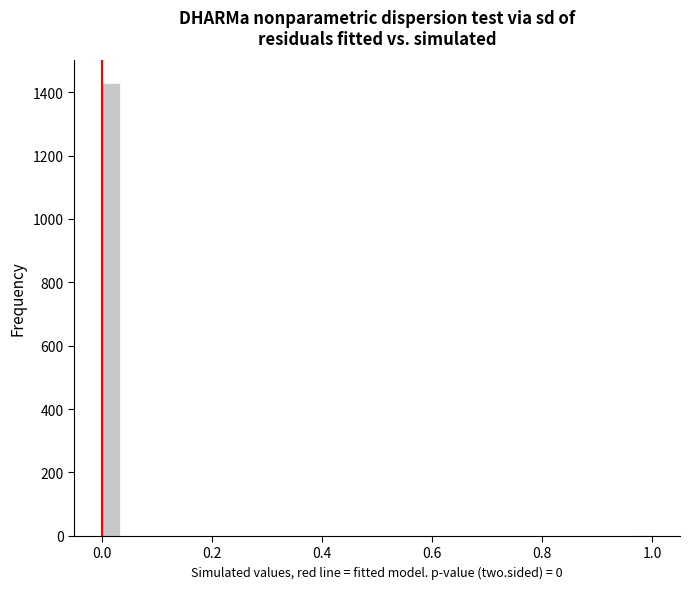

Read against the x-axis, roughly where is the centre of the tallest bar?

0.02